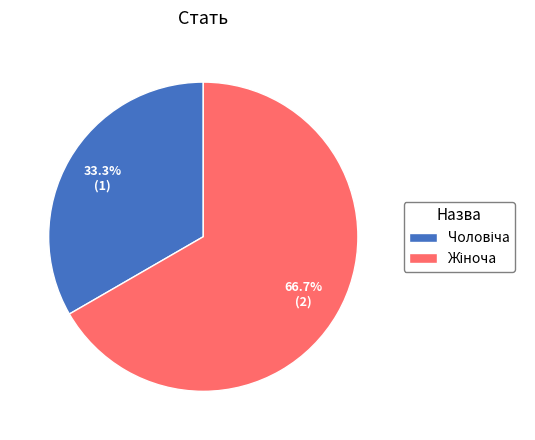

Is there any slice that represents more than half of the pie?

Yes